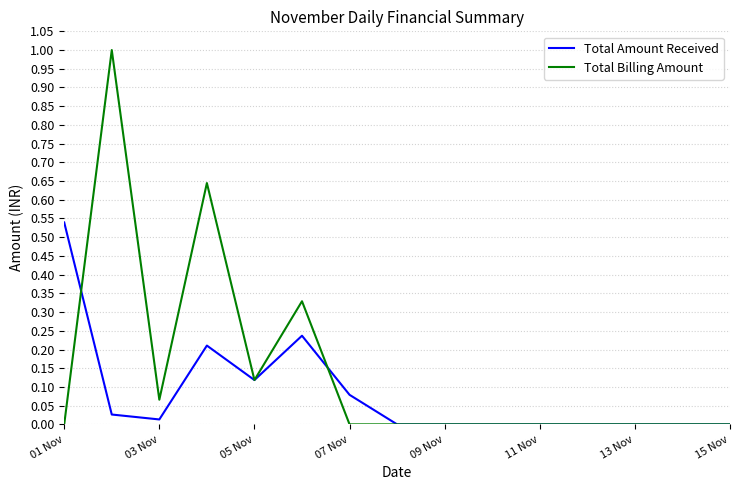

Rank the series by their average value, from highest to lowest.

Total Billing Amount, Total Amount Received